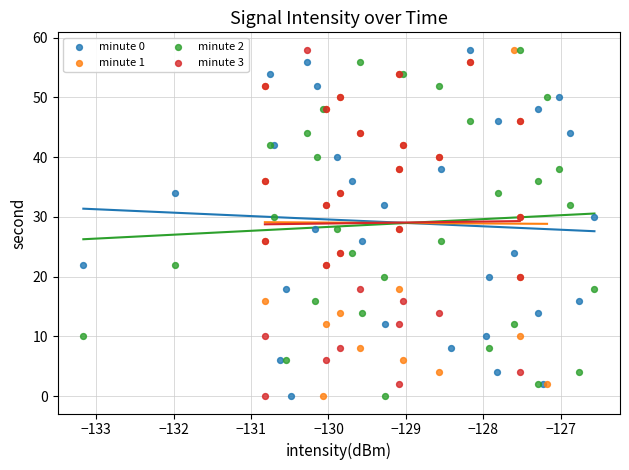

What are all the series names shown in the legend?

minute 0, minute 1, minute 2, minute 3